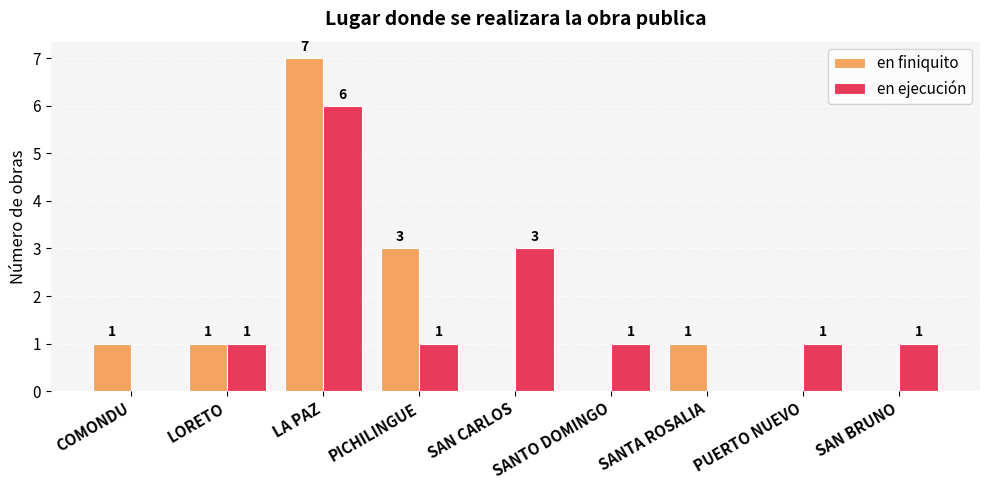

What is the maximum value for en finiquito?

7